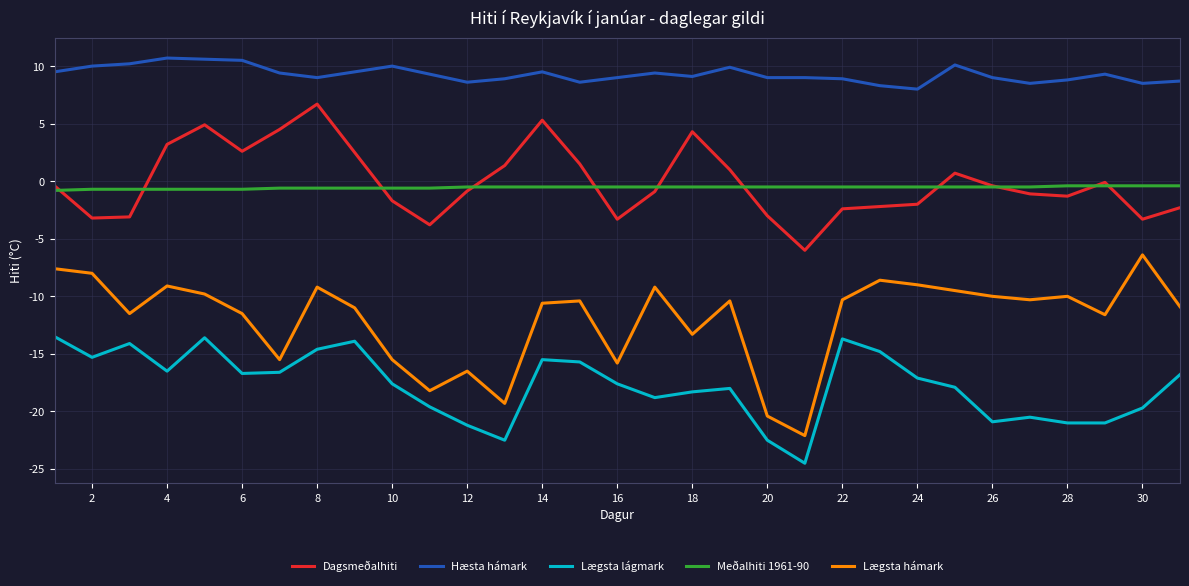

Which series has the largest range (max minus min)?

Lægsta hámark